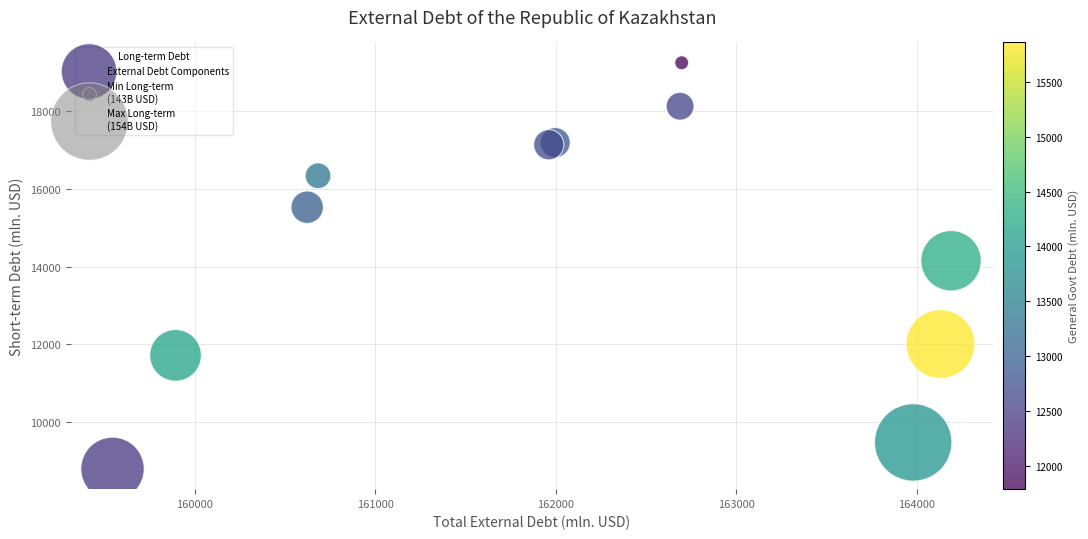

What Y value in the scatter plot is closest to 14021?

14151.7